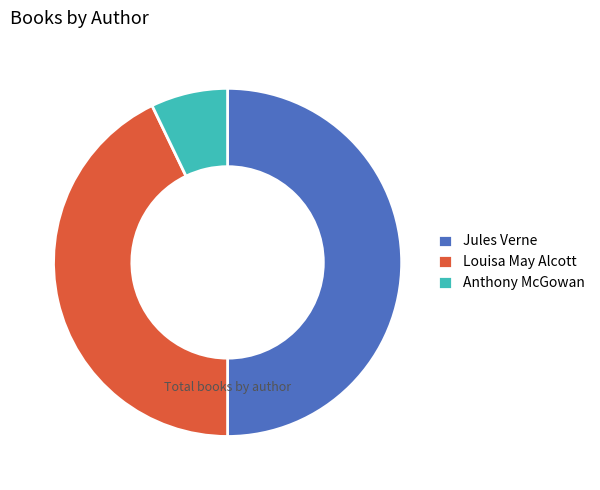

Which has a higher value, Jules Verne or Louisa May Alcott?

Jules Verne